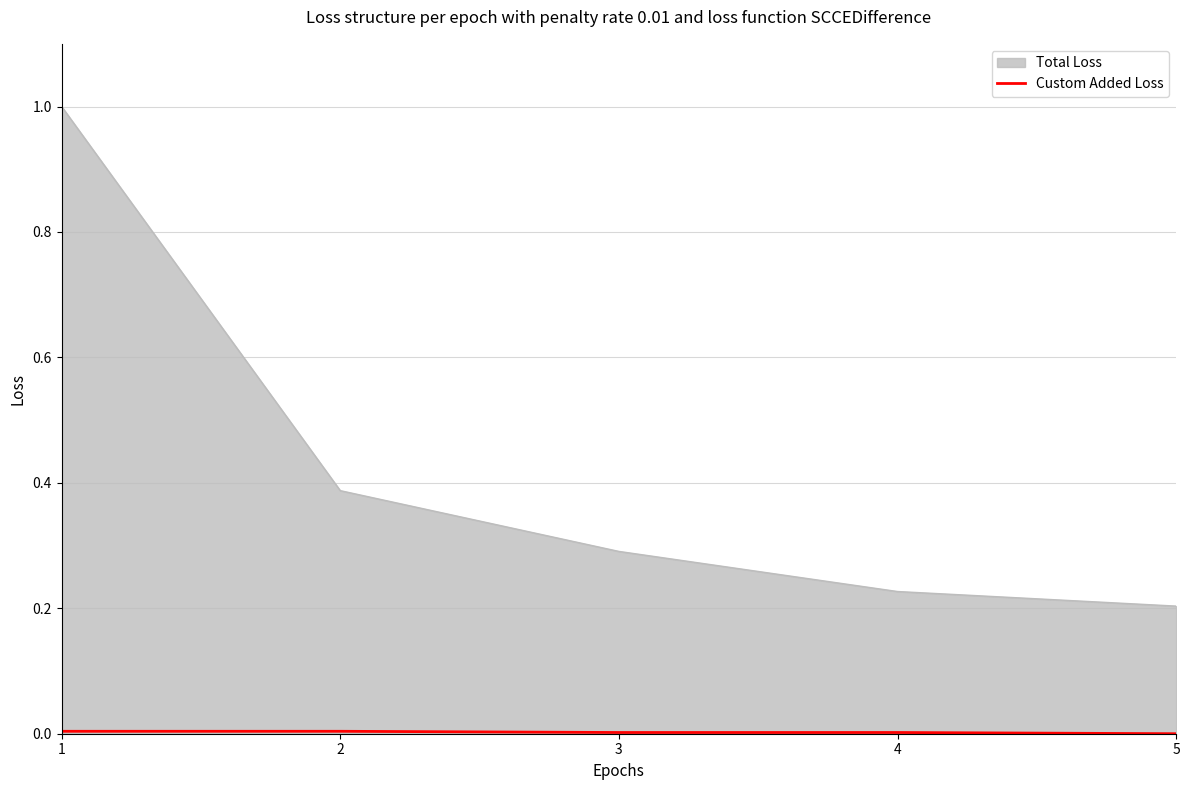

Between 1 and 5, which series saw the biggest shift?

Total Loss